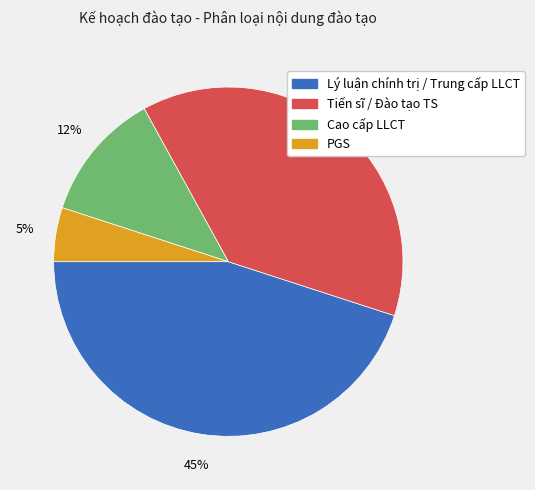

Count the number of slices in the pie.

4